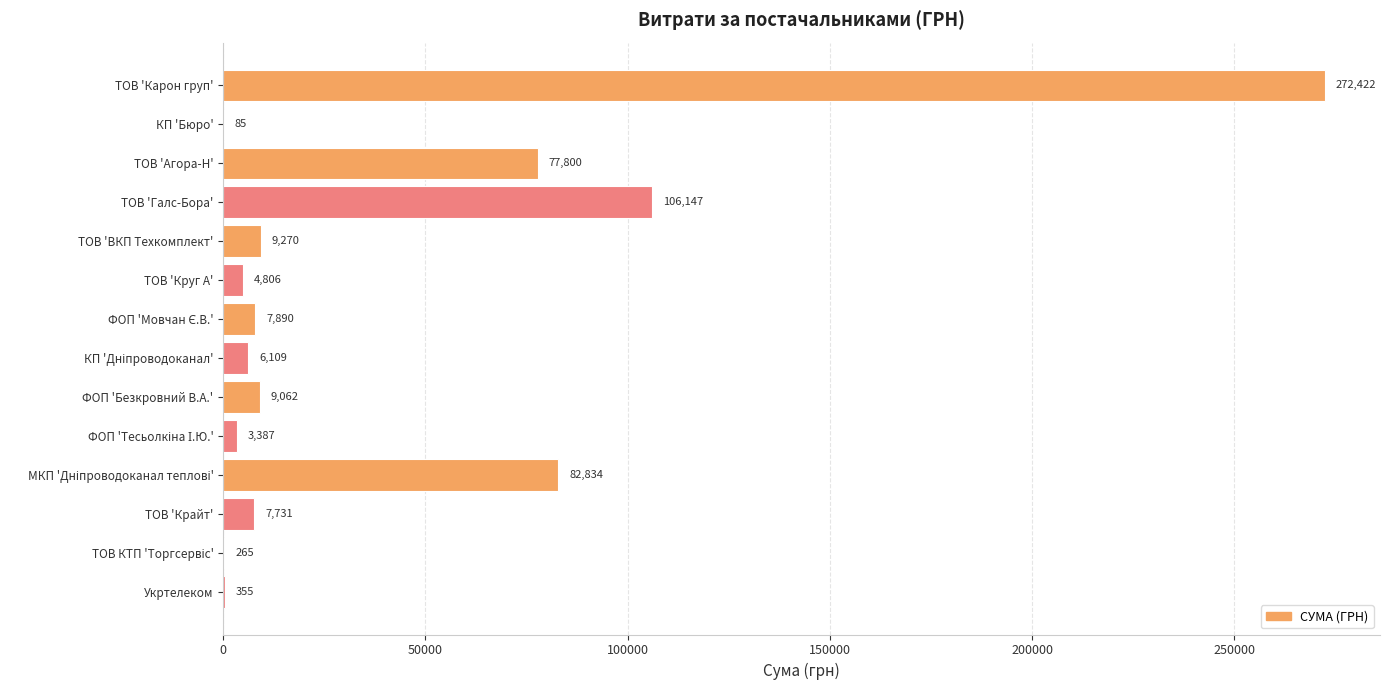

What is the maximum value shown in the chart?

272422.2